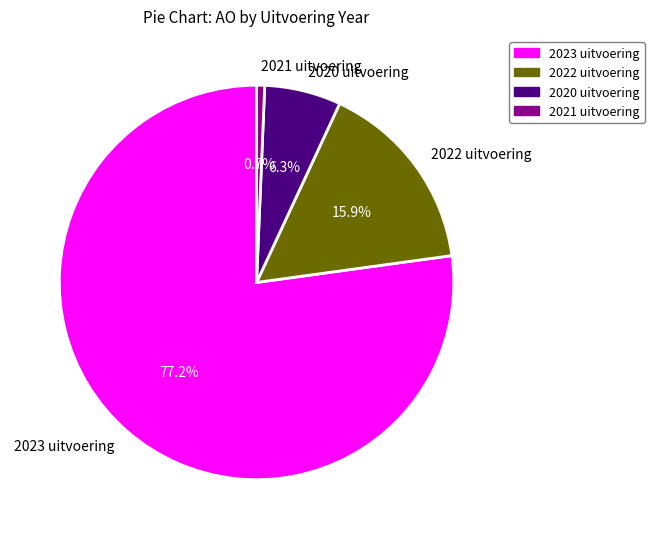

Is there a majority slice in this chart?

Yes